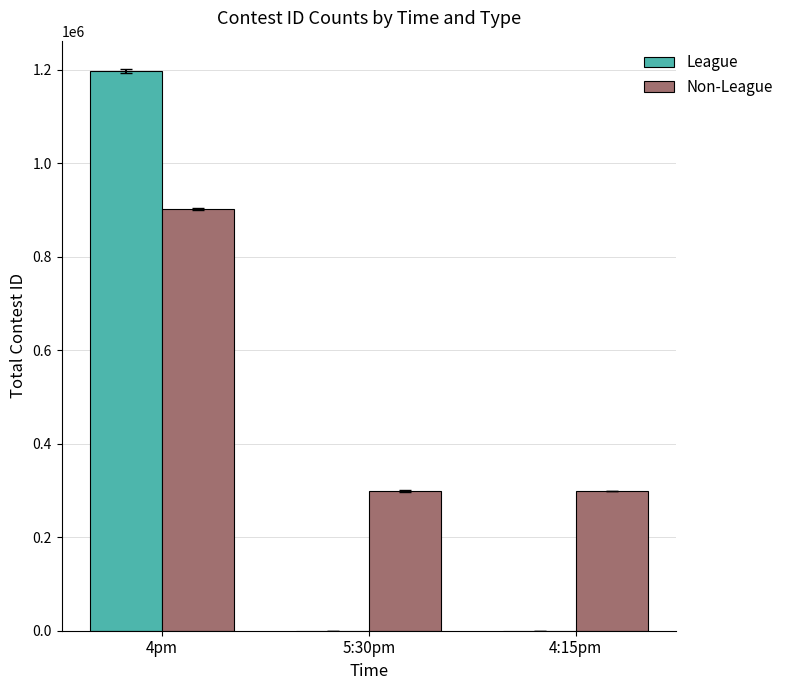

The value of League at 4:15pm is 617887. True or false?

False